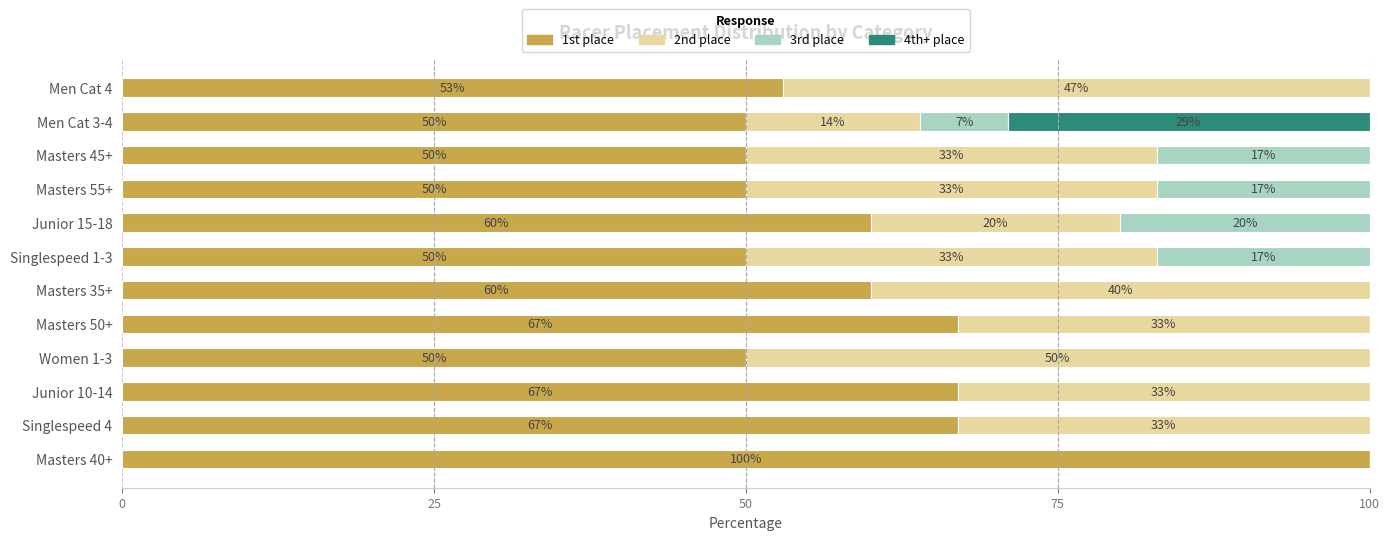

True or false: 1st place has a value of 50 at Men Cat 3-4.

True